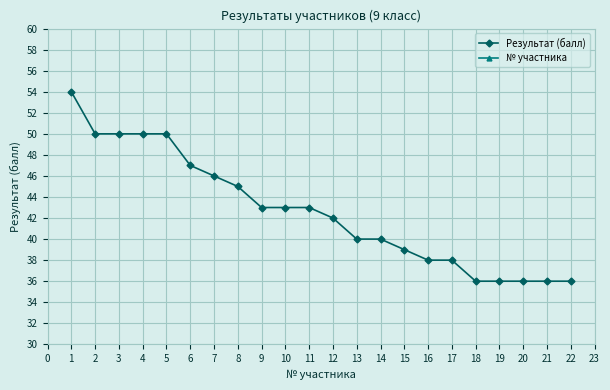

Rank the series by their average value, from highest to lowest.

Результат (балл), № участника